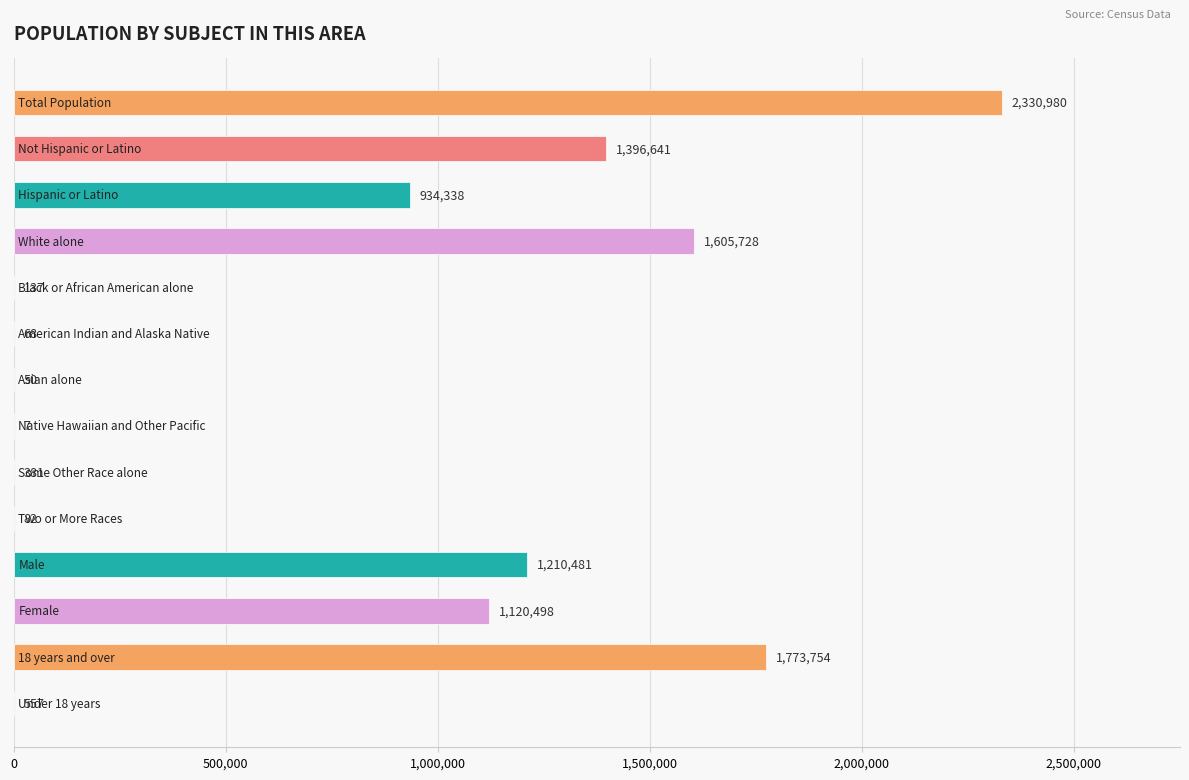

What is the greatest value displayed?

2330980